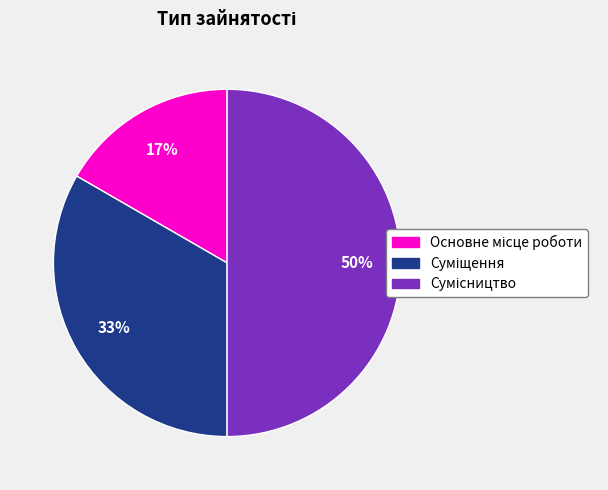

To the nearest percent, what is the average slice percentage?

33%